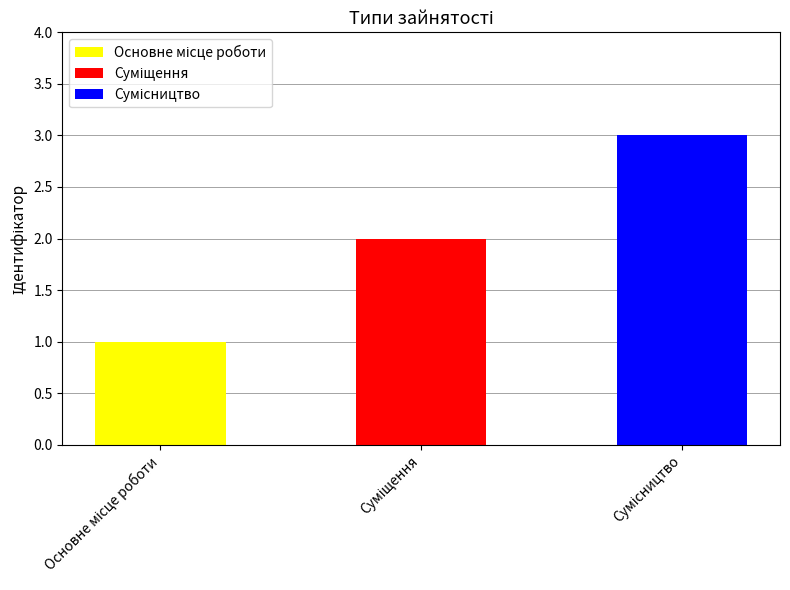

Rank the categories by Сумісництво value from lowest to highest.

Основне місце роботи, Суміщення, Сумісництво